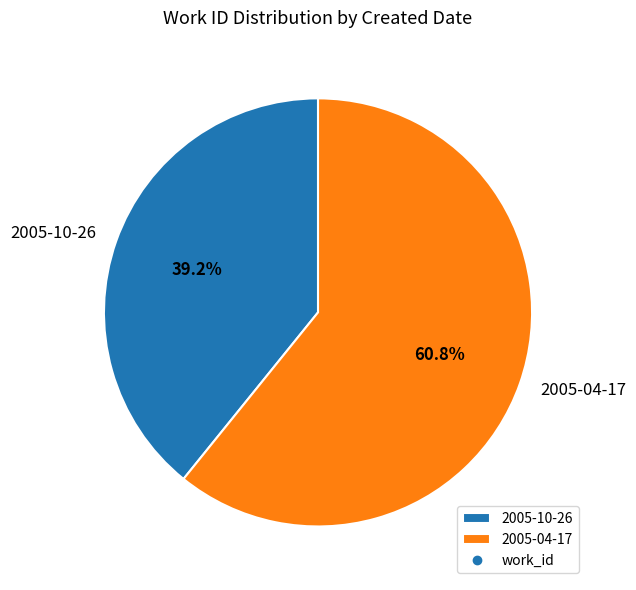

Which category has the biggest portion of the pie?

2005-04-17